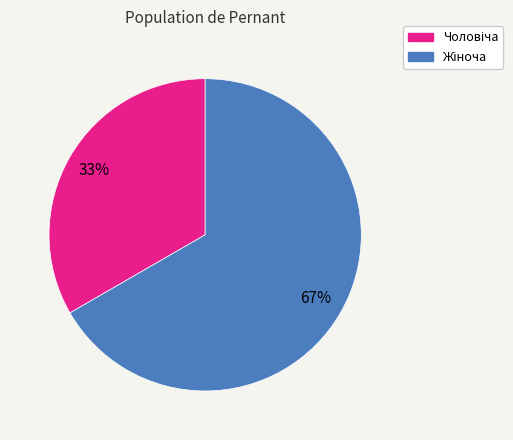

Does any single category account for the majority?

Yes